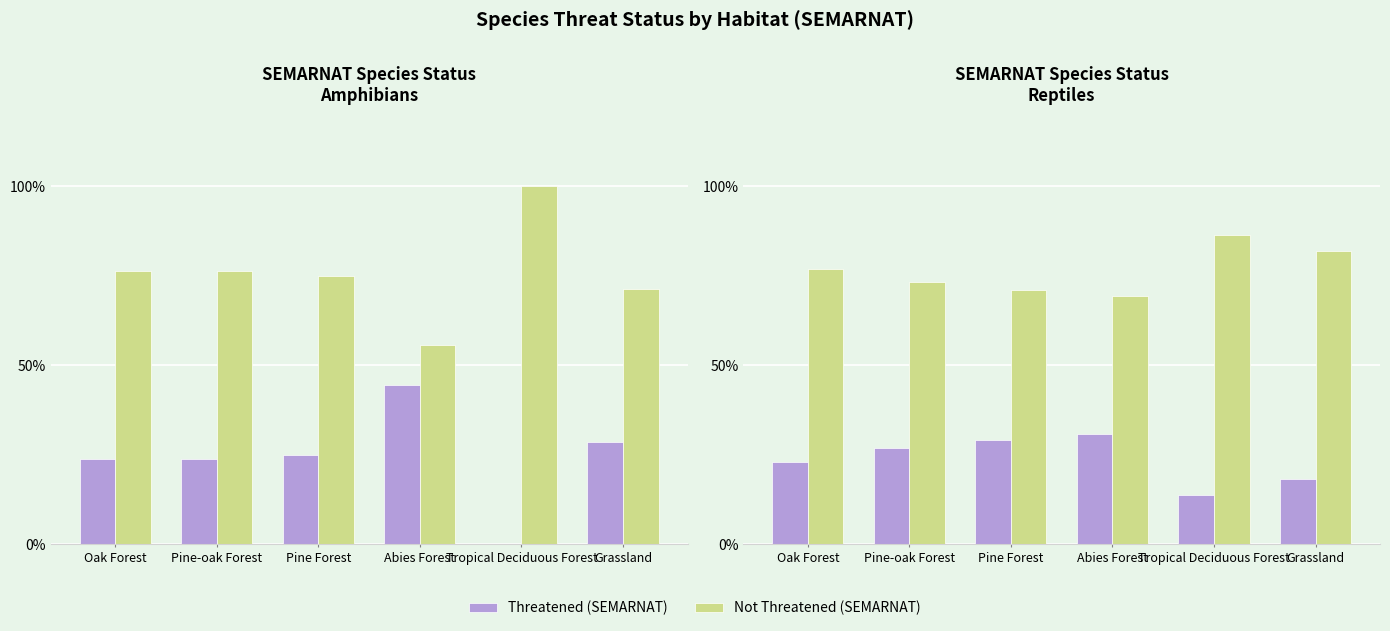

At which category is the sum across all series the highest?

Oak Forest